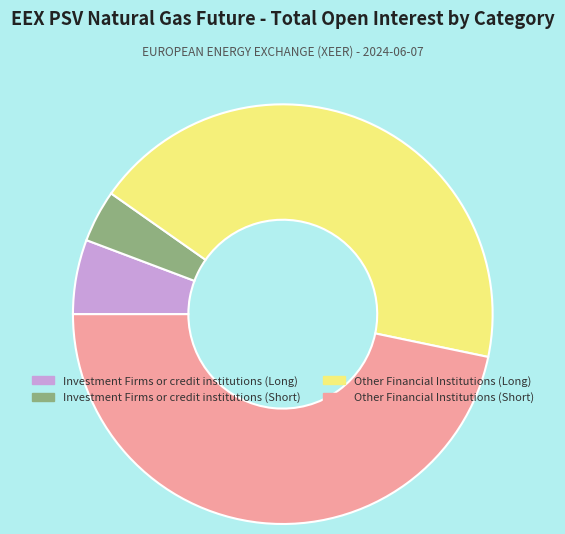

The Investment Firms or credit institutions (Long) slice represents 6% of the pie. True or false?

True